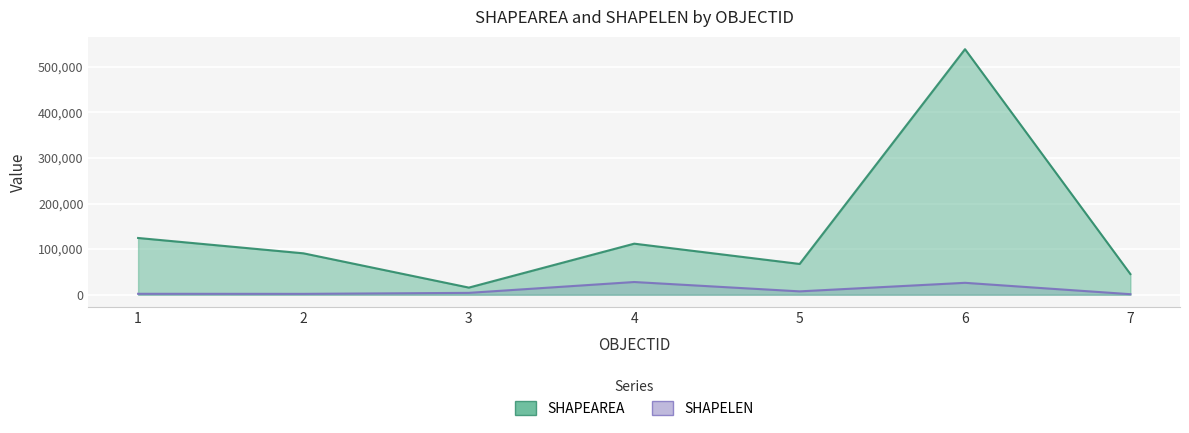

Which has a higher value, 2 or 4?

4